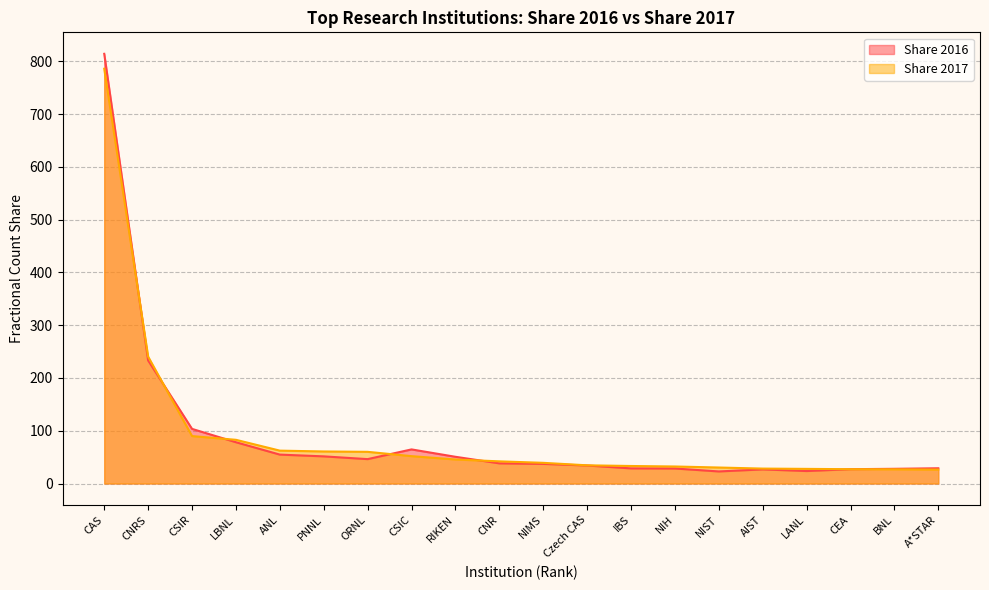

Rank the series by their maximum value, from lowest to highest.

Share 2017, Share 2016